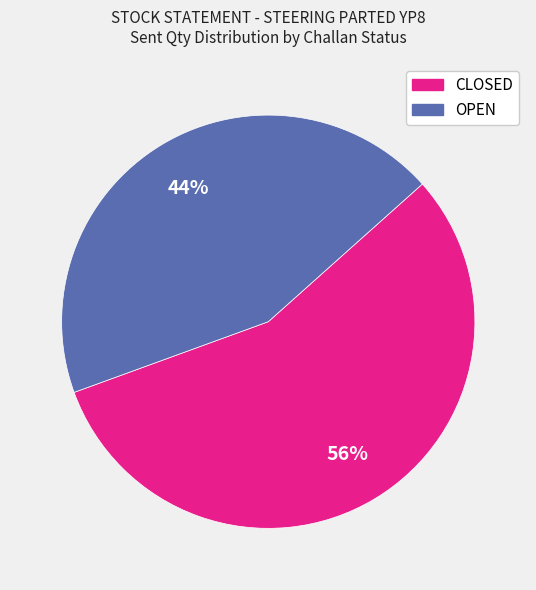

Is there any slice that represents more than half of the pie?

Yes